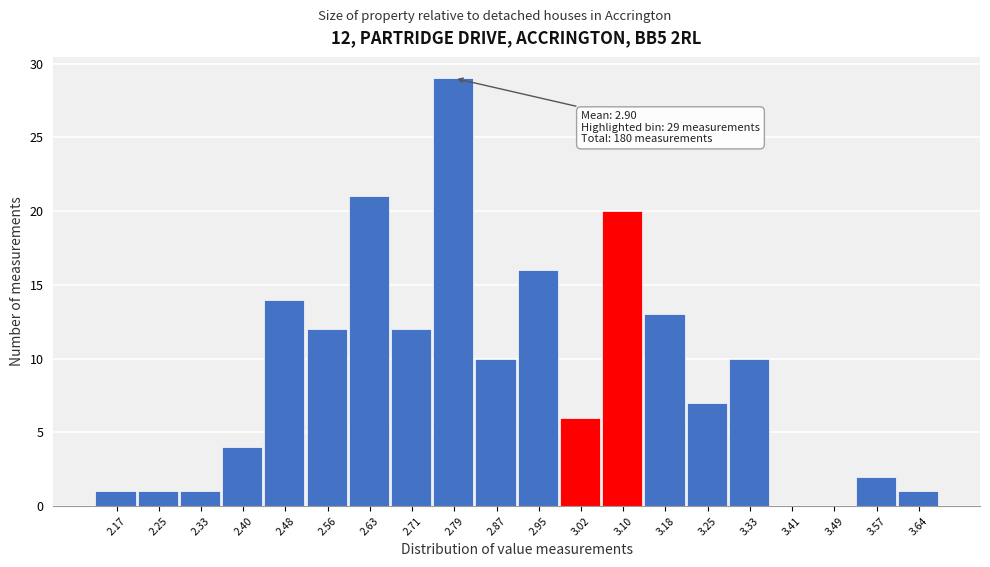

Reading left to right, what are all the values shown in this chart?

2.17=1	2.25=1	2.33=1	2.40=4	2.48=14	2.56=12	2.63=21	2.71=12	2.79=29	2.87=10	2.95=16	3.02=6	3.10=20	3.18=13	3.25=7	3.33=10	3.41=0	3.49=0	3.57=2	3.64=1